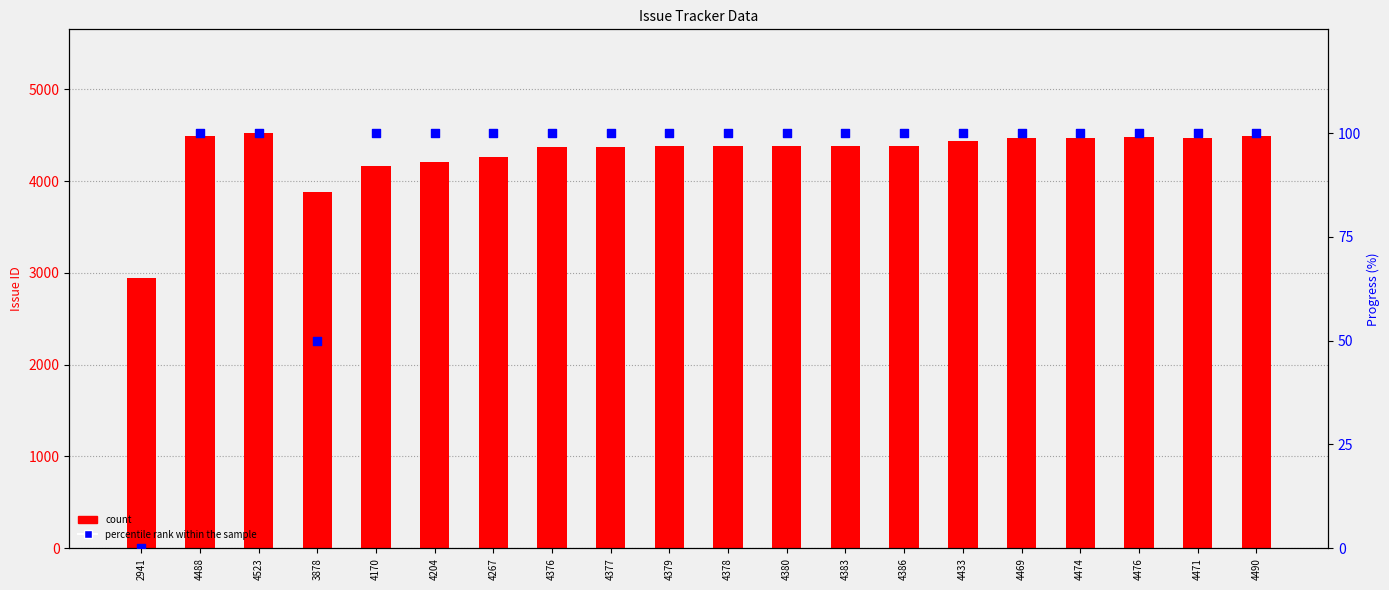

What is the total value across all series at 4474?

4574